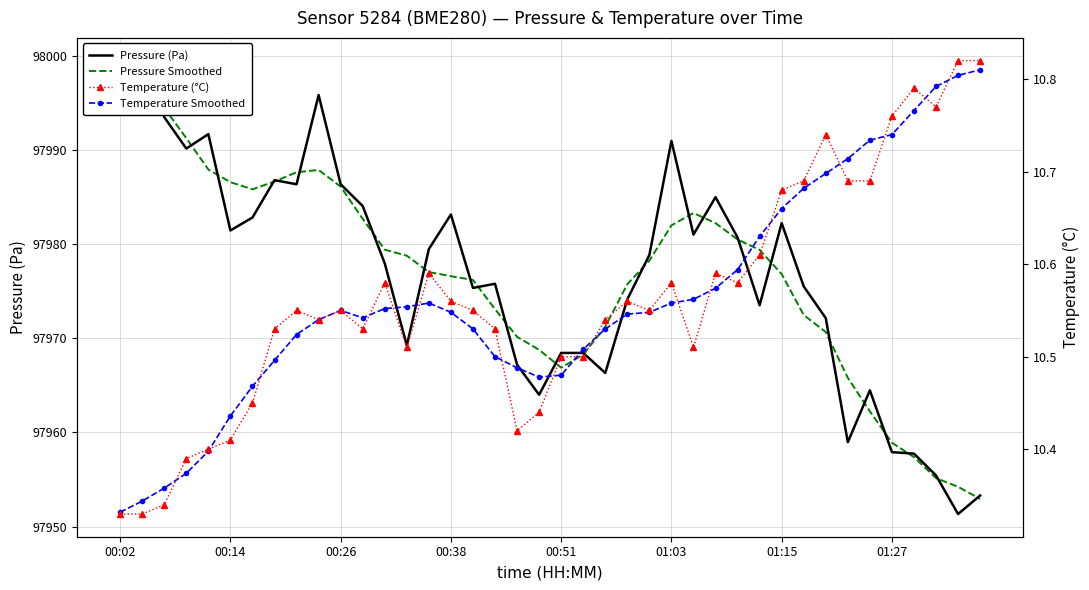

How many interior local valleys does the Pressure Smoothed series have?

2